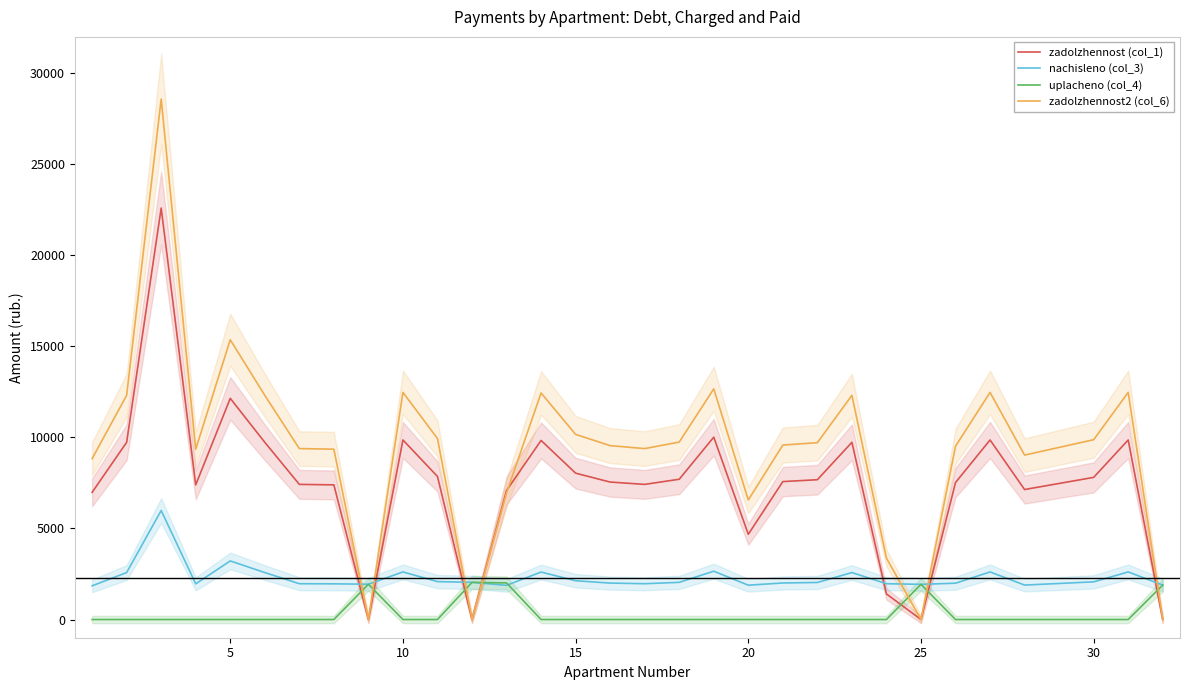

Which series ends up on top after the final intersection of nachisleno (col_3) and zadolzhennost (col_1)?

nachisleno (col_3)